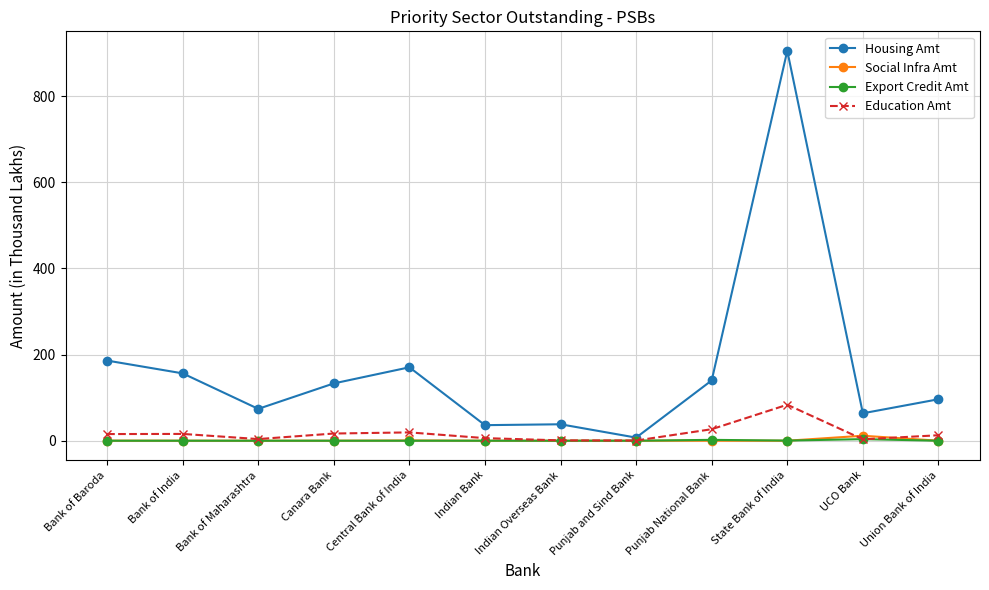

Between Bank of Baroda and Punjab and Sind Bank, which series saw the biggest shift?

Housing Amt